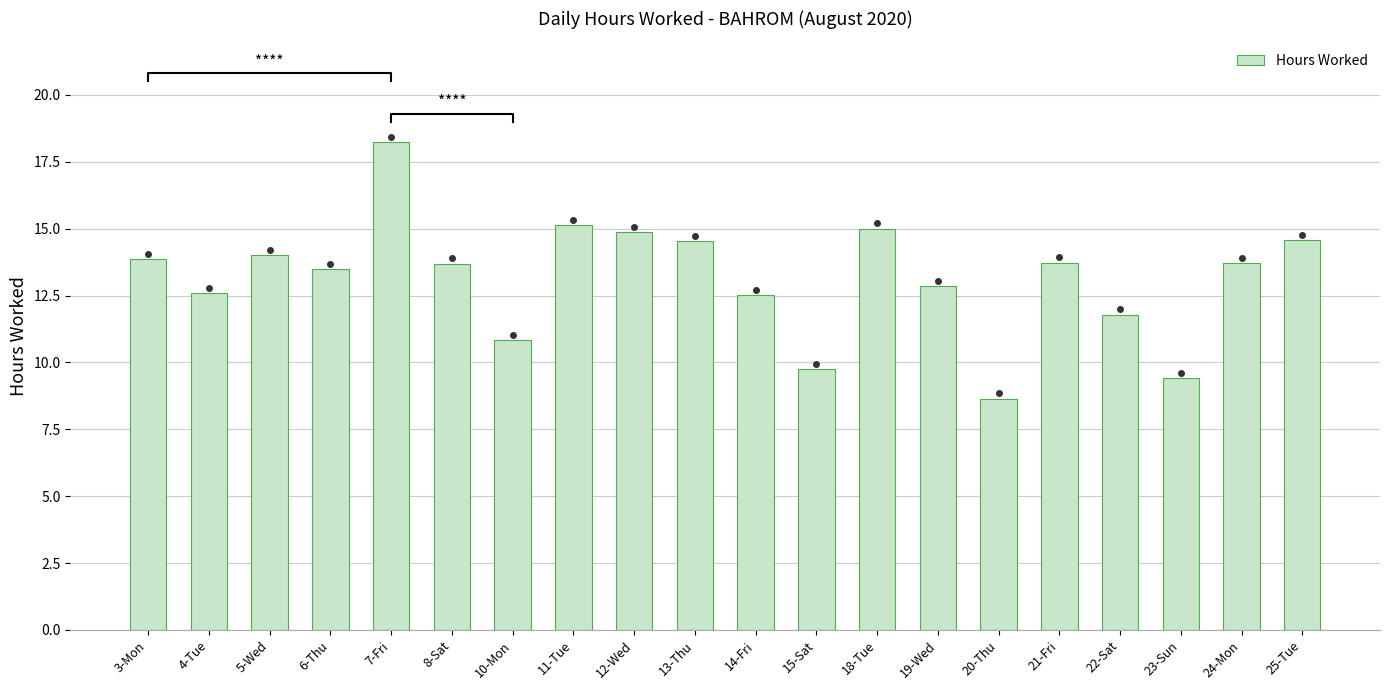

Reading left to right, what are all the values shown in this chart?

13.9	12.6	14.0	13.5	18.2	13.7	10.8	15.1	14.9	14.5	12.5	9.8	15.0	12.8	8.7	13.7	11.8	9.4	13.7	14.6